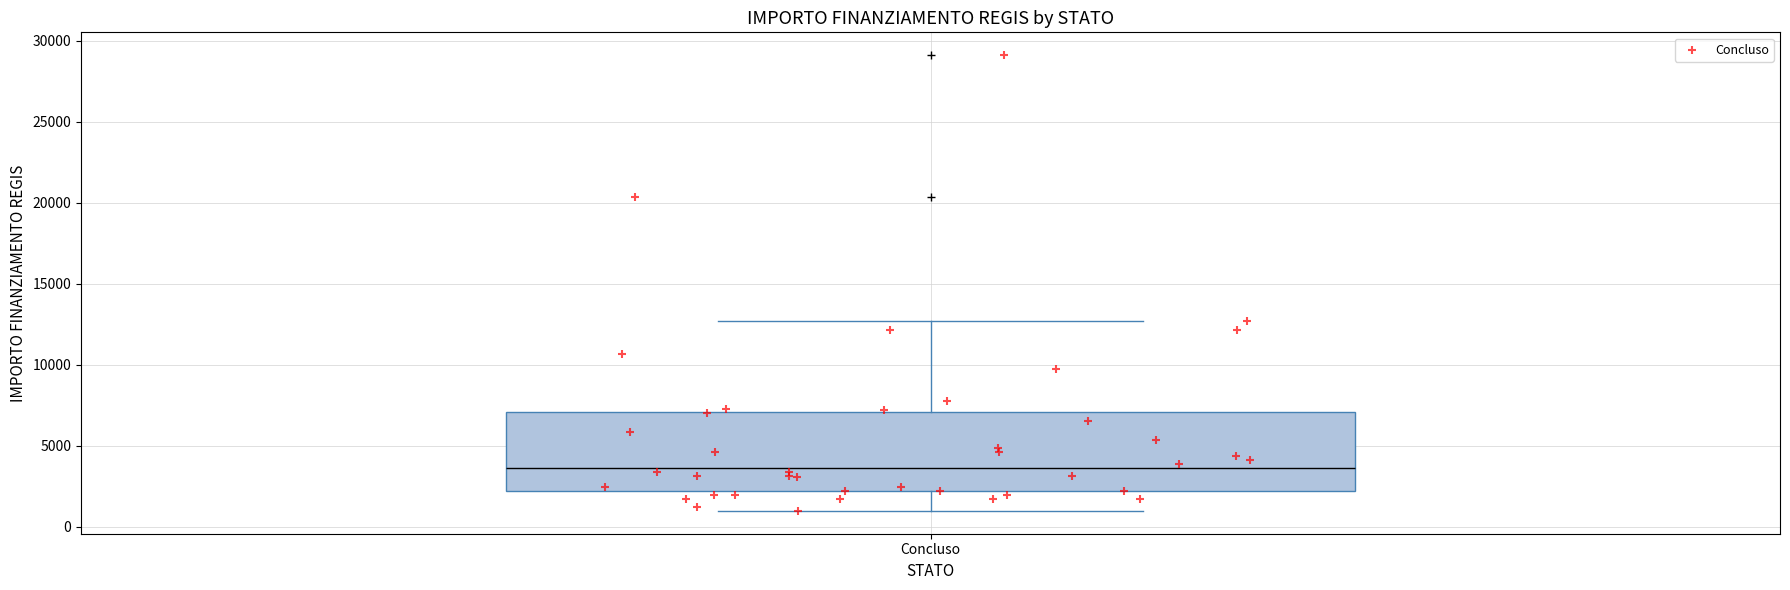

Transcribe this box plot: give where the median line is, the range the box spans, and where the two whiskers end, as read against the y-axis. The values are not printed on the chart, so give them approximately, as read against the axis.

median 3500, box 2000 to 7000, whiskers 1000 to 12500